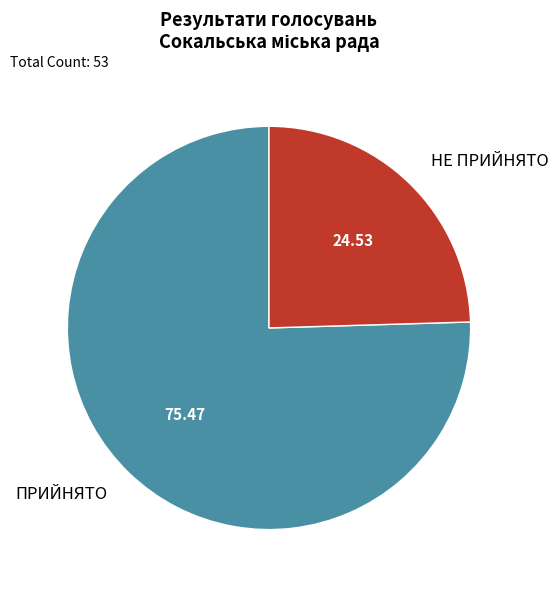

Which slice is the smallest?

НЕ ПРИЙНЯТО